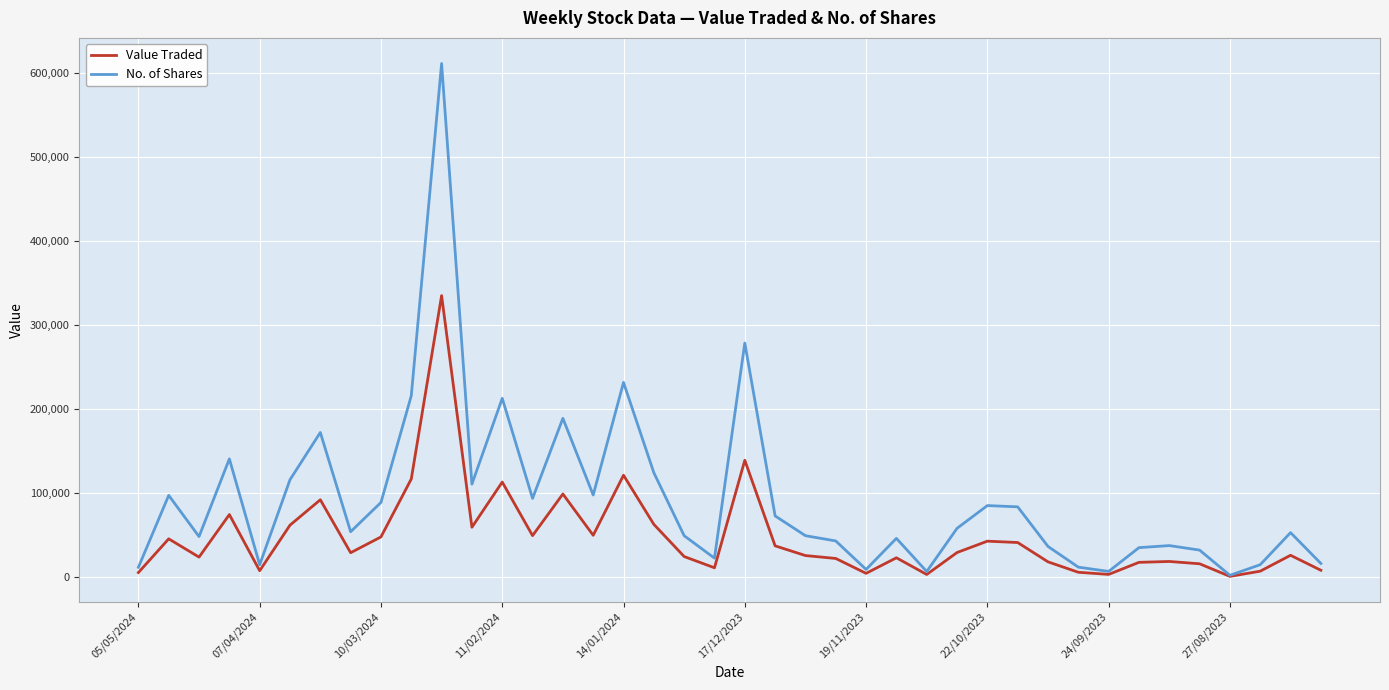

Which series has the widest spread of values?

No. of Shares